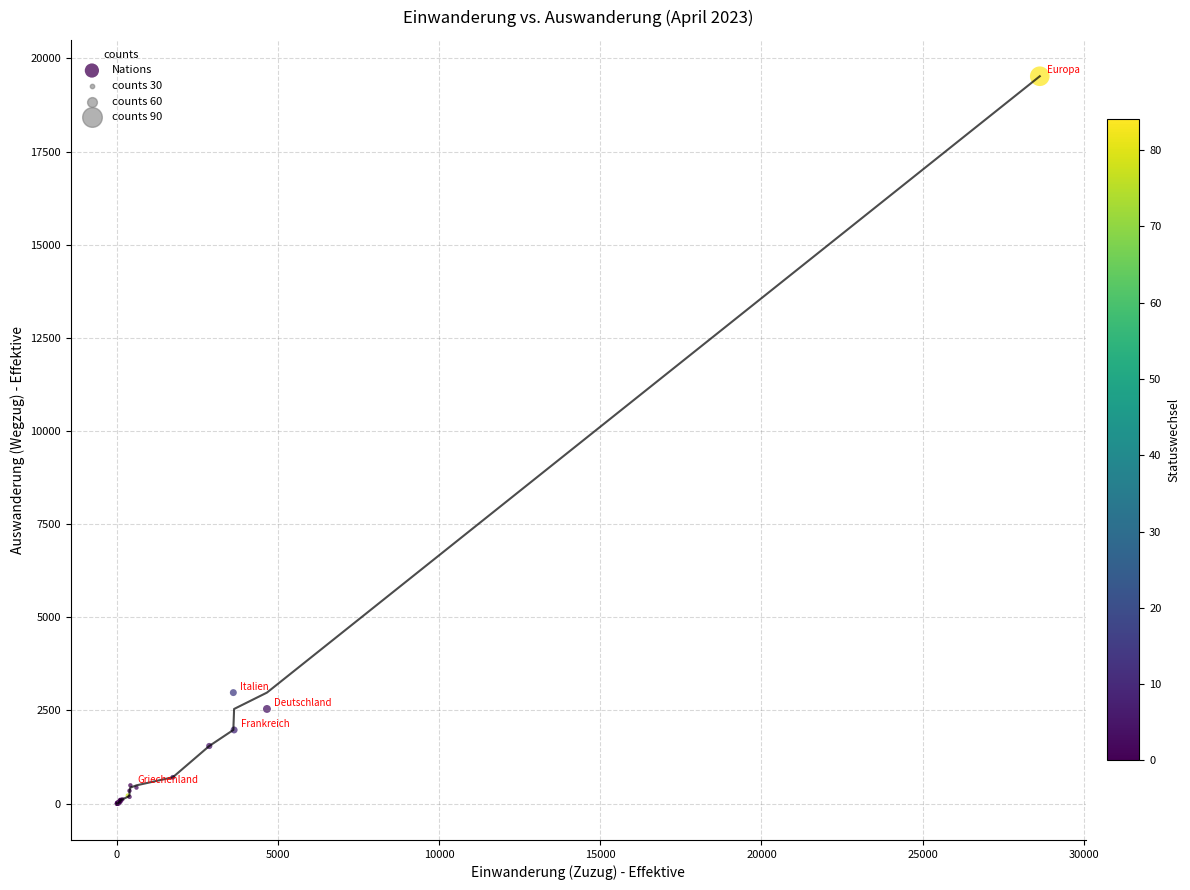

What Y value in the scatter plot is closest to 9760?

2979